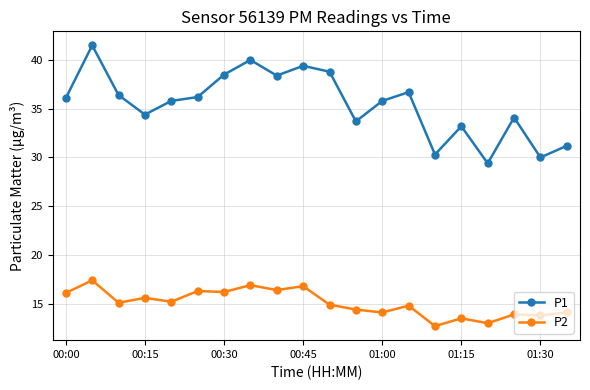

True or false: P2 has more than 0 interior local peaks.

True